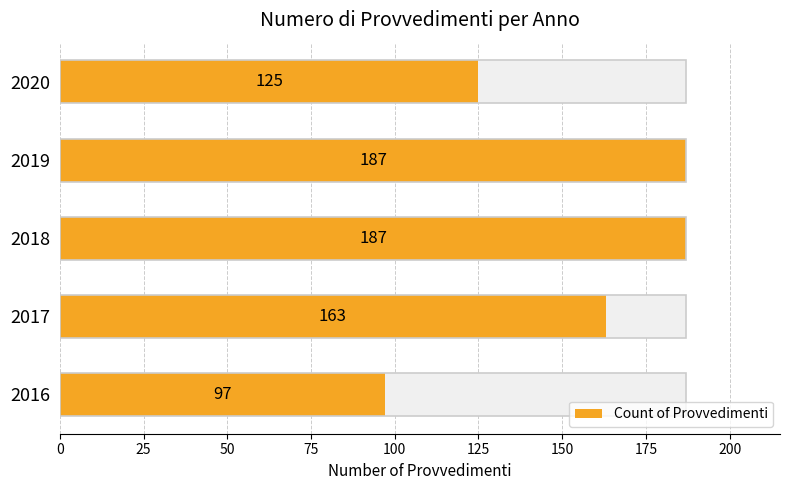

Are the bars horizontal?

Yes